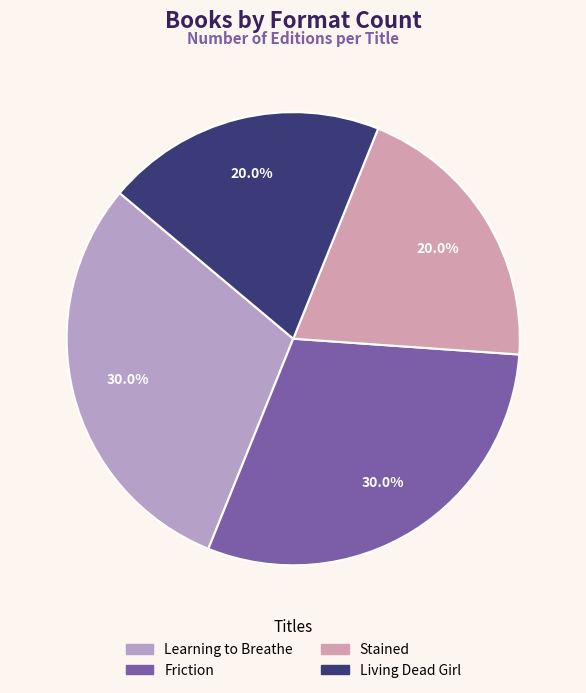

What is the smallest slice in the pie chart?

Stained